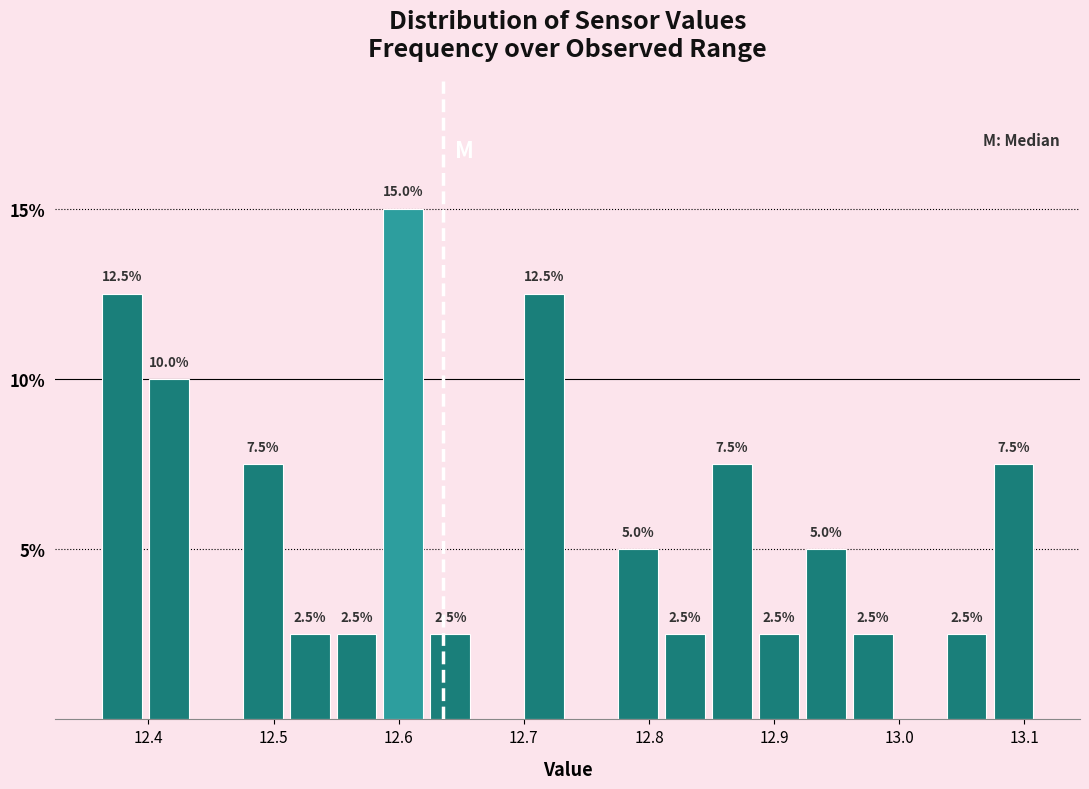

Read against the x-axis, roughly where is the centre of the tallest bar?

12.60